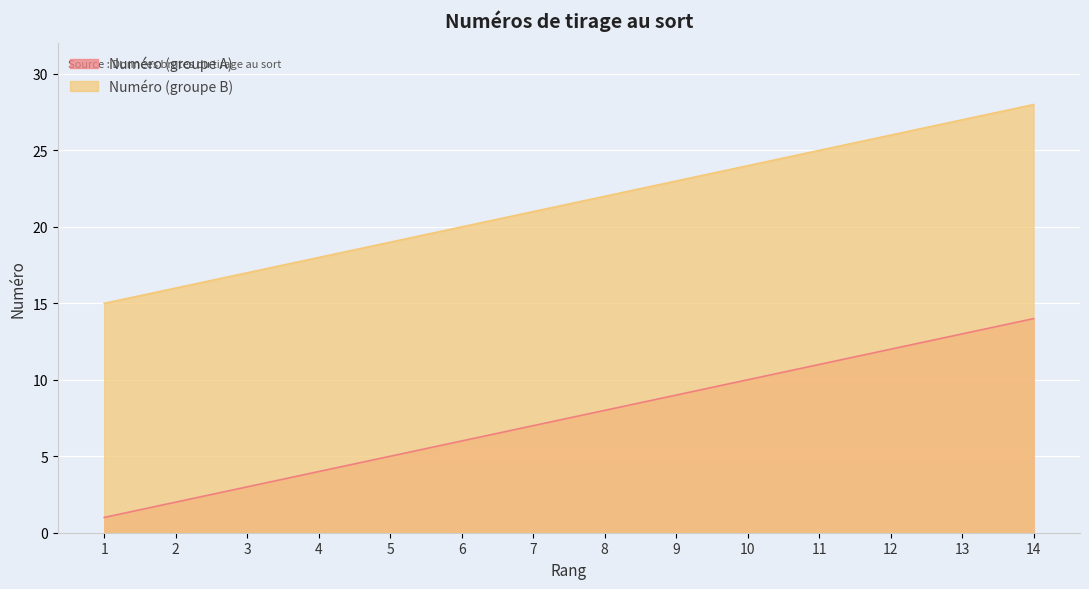

What value does the Numéro (groupe A) series have at 2?

2